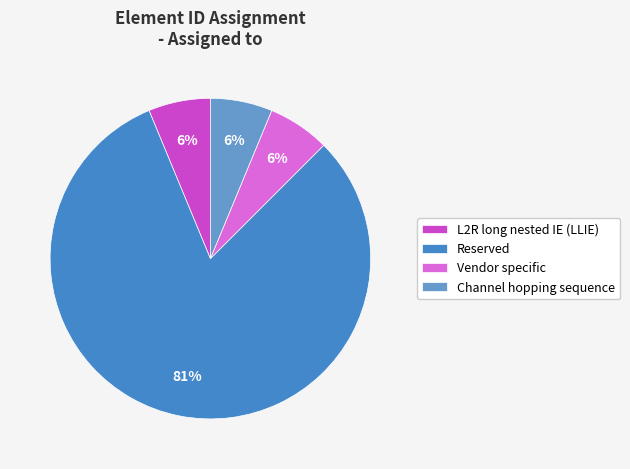

Which slice represents more than half of the pie?

Reserved